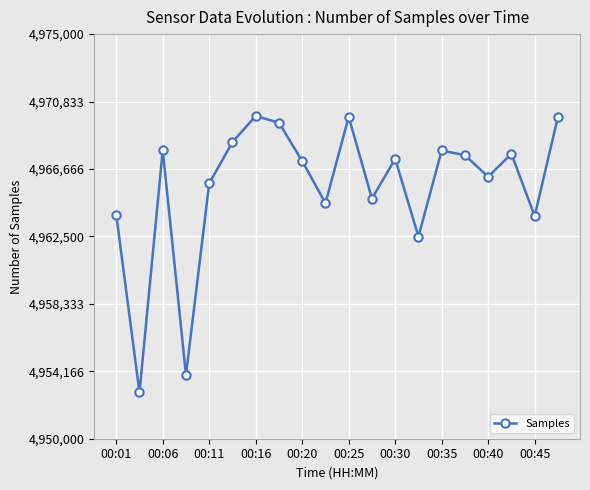

What is the sum of all values?

99311016